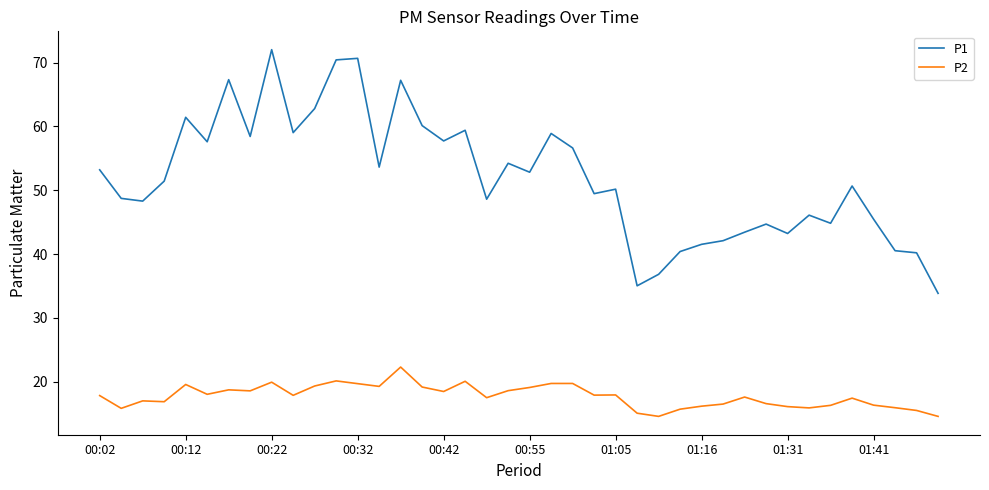

True or false: P1 and P2 cross at least once.

False